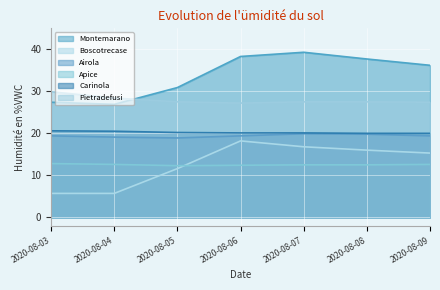

At which label is Pietradefusi closest to 28?

2020-08-04